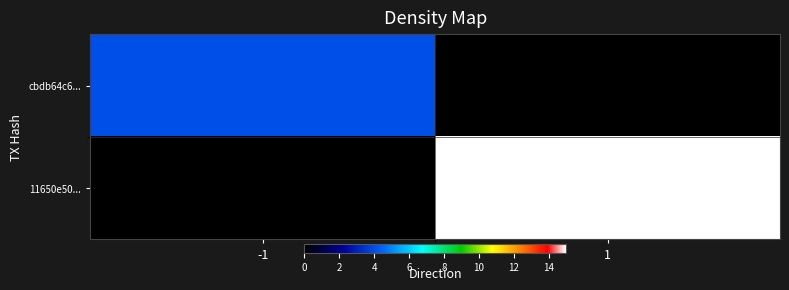

Reading left to right, what are all the values shown in this chart?

cbdb64c6...: -1=4	1=0
11650e50...: -1=0	1=15